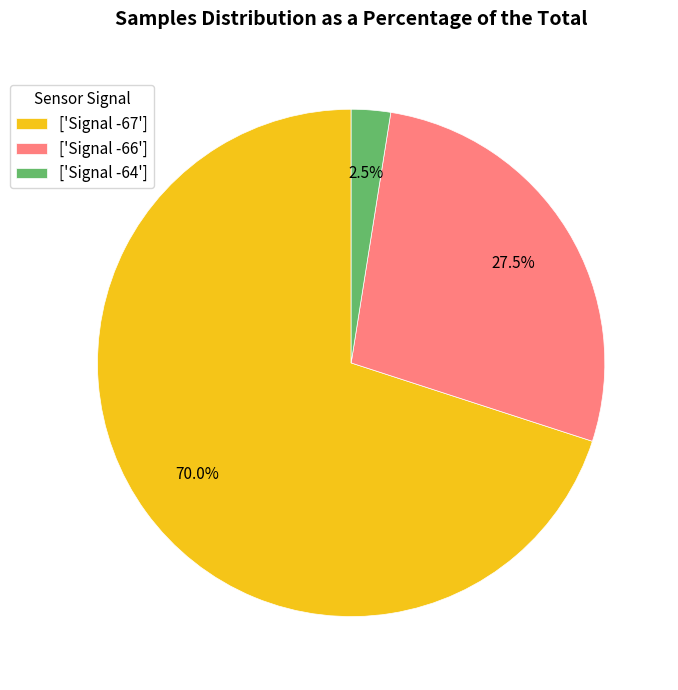

Count the number of slices in the pie.

3